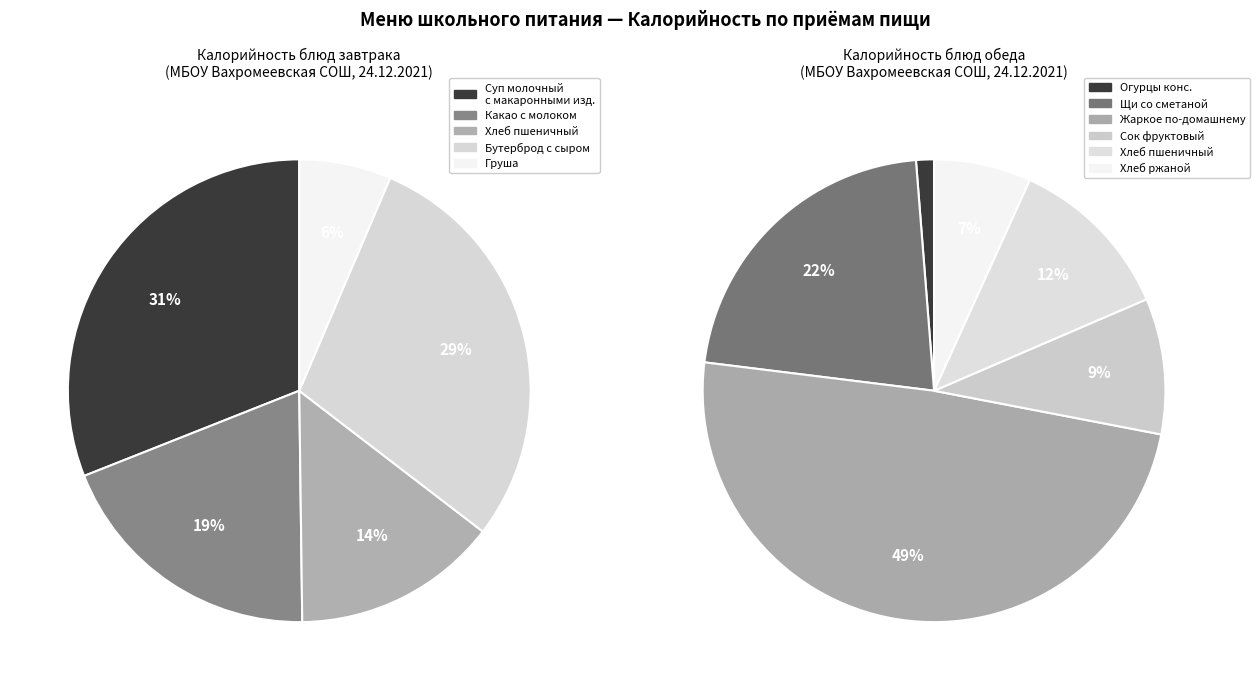

Does any single category account for the majority?

No